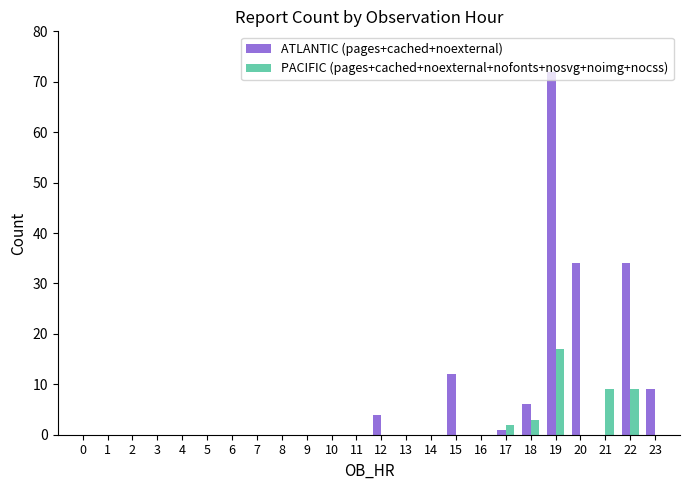

Which label corresponds to the largest value in the chart?

19